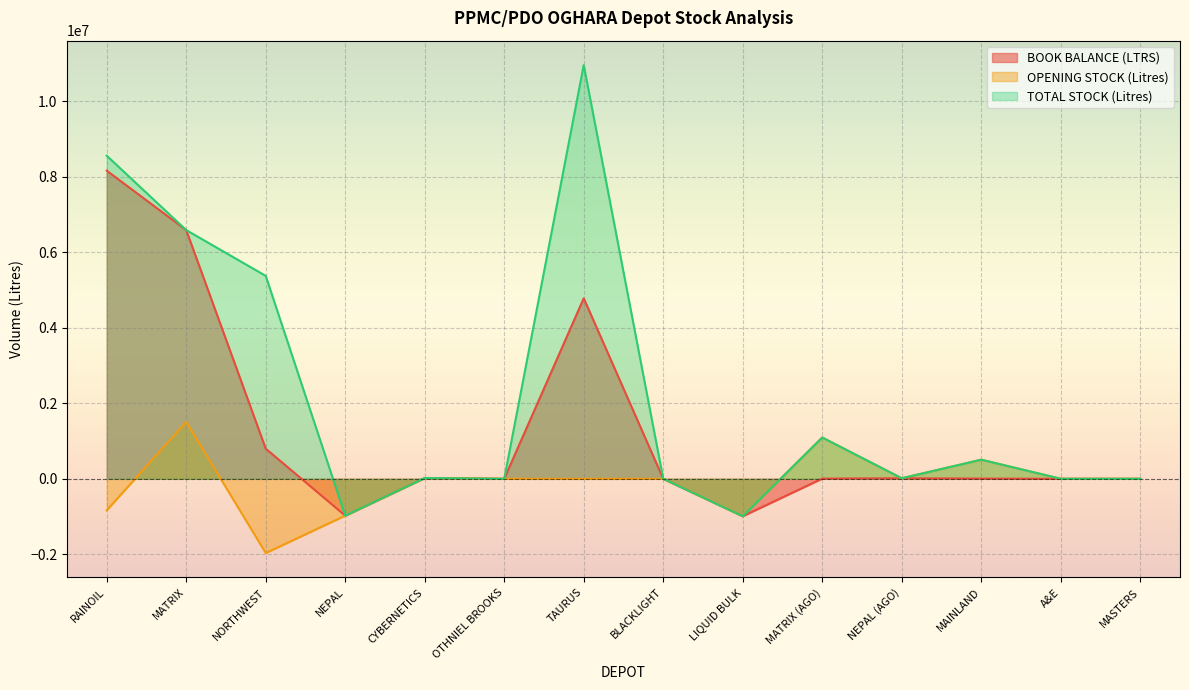

True or false: TOTAL STOCK (Litres) and BOOK BALANCE (LTRS) cross at least once.

False